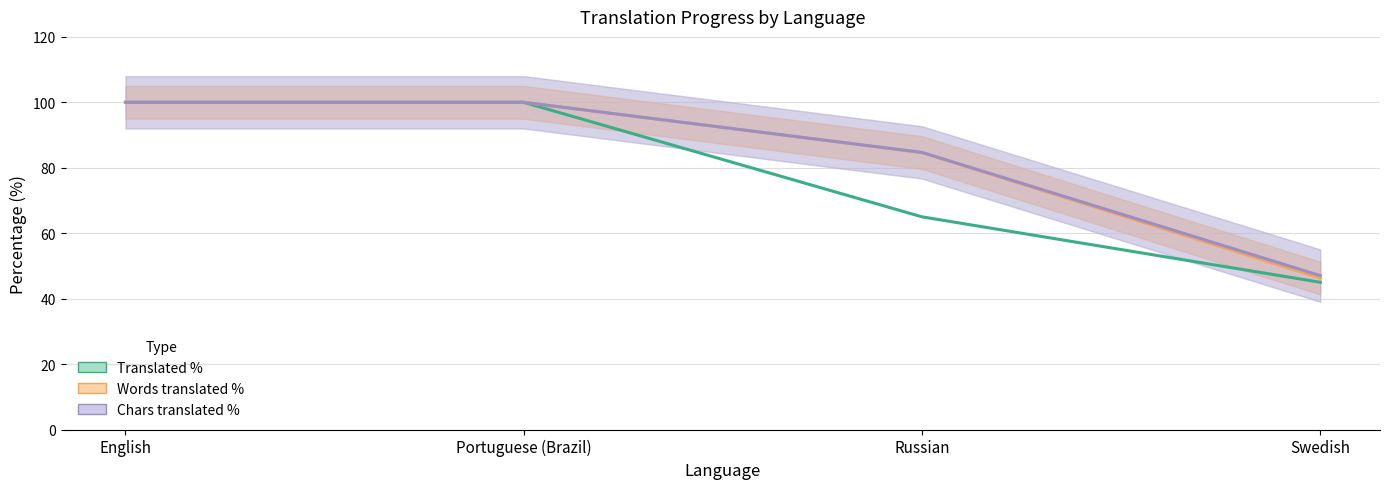

What is the label of the 4th point from the right?

English